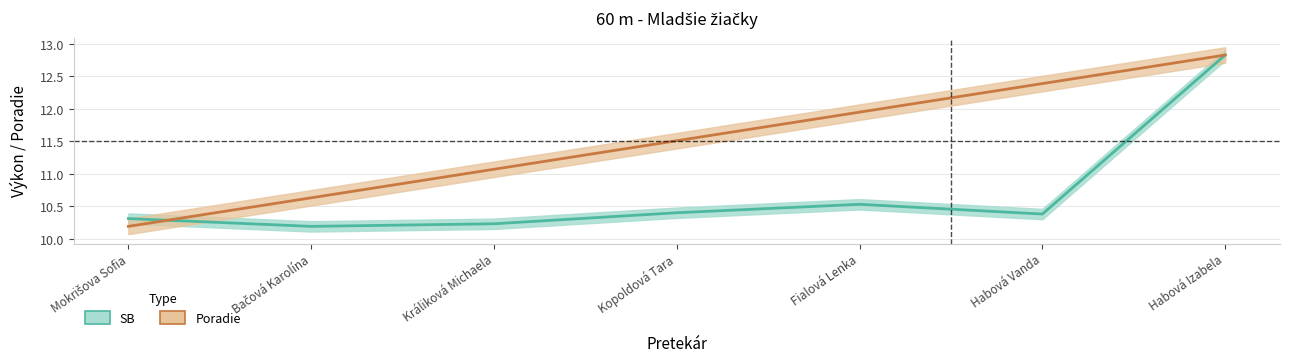

Which series has the largest range (max minus min)?

SB